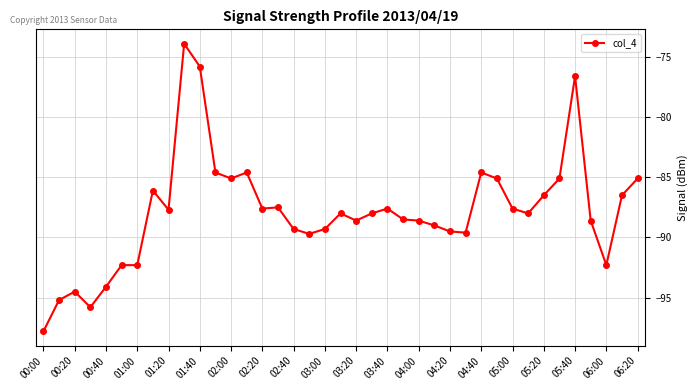

What is the maximum value shown in the chart?

-73.9